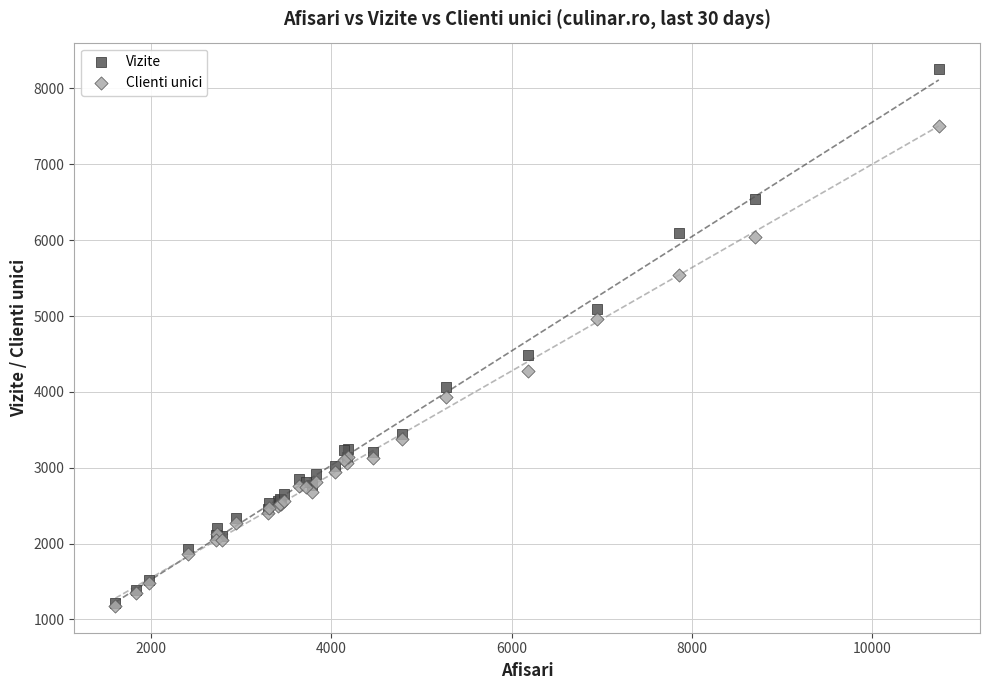

What are all the series names shown in the legend?

Vizite, Clienti unici